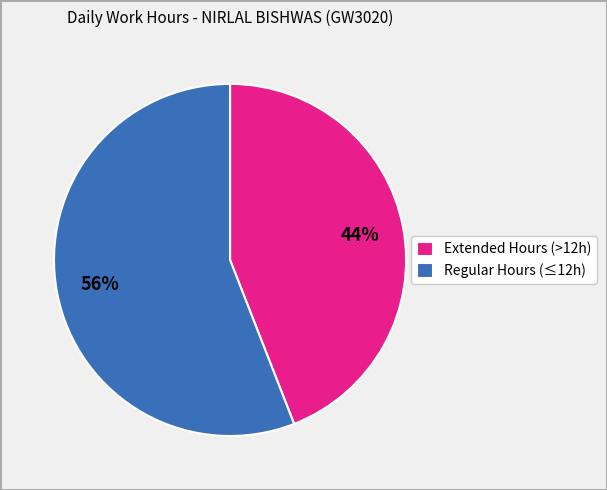

Does any single category account for the majority?

Yes